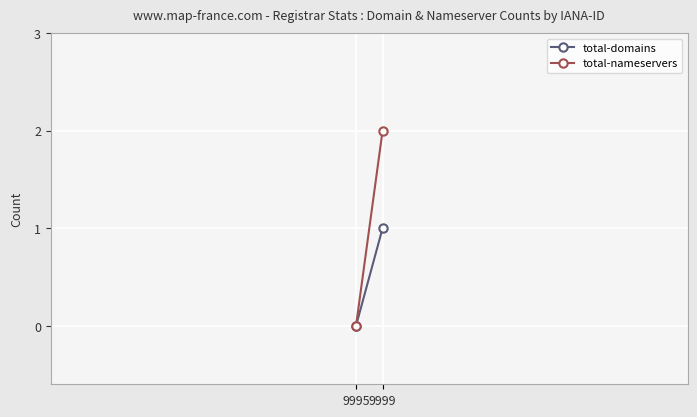

What is the value of the total-nameservers point at the 1st from the left?

2